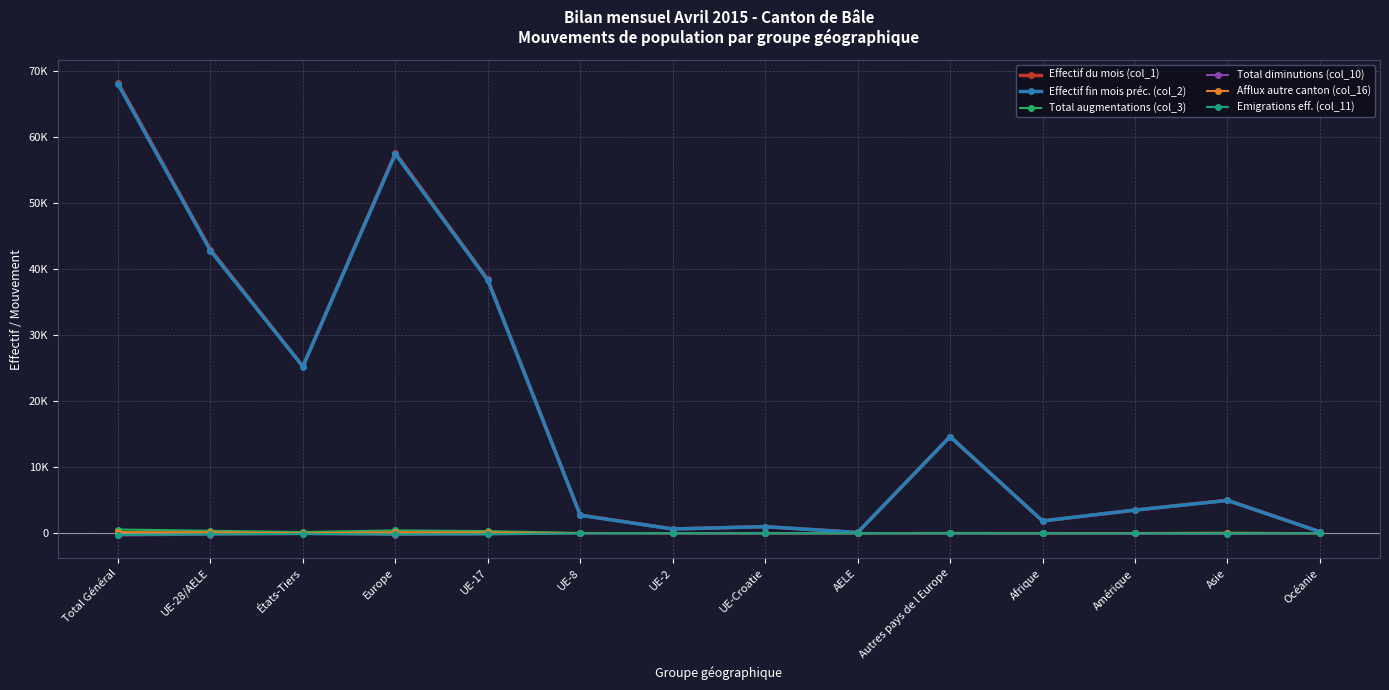

Reading left to right, list all the values displayed in this chart.

Effectif du mois (col_1): 68249	42968	25281	57622	38440	2759	653	997	119	14654	1867	3508	4998	225
Effectif fin mois préc. (col_2): 68041	42794	25247	57433	38304	2726	645	1001	118	14639	1866	3514	4971	228
Total augmentations (col_3): 566	377	189	435	326	42	7	1	1	58	13	27	89	2
Total diminutions (col_10): -339	-204	-135	-231	-182	-18	-1	-2	-1	-27	-12	-31	-61	-4
Afflux autre canton (col_16): 177	150	27	158	125	20	3	1	1	8	2	6	11	0
Emigrations eff. (col_11): -258	-156	-102	-173	-138	-16	-1	0	-1	-17	-10	-29	-42	-4